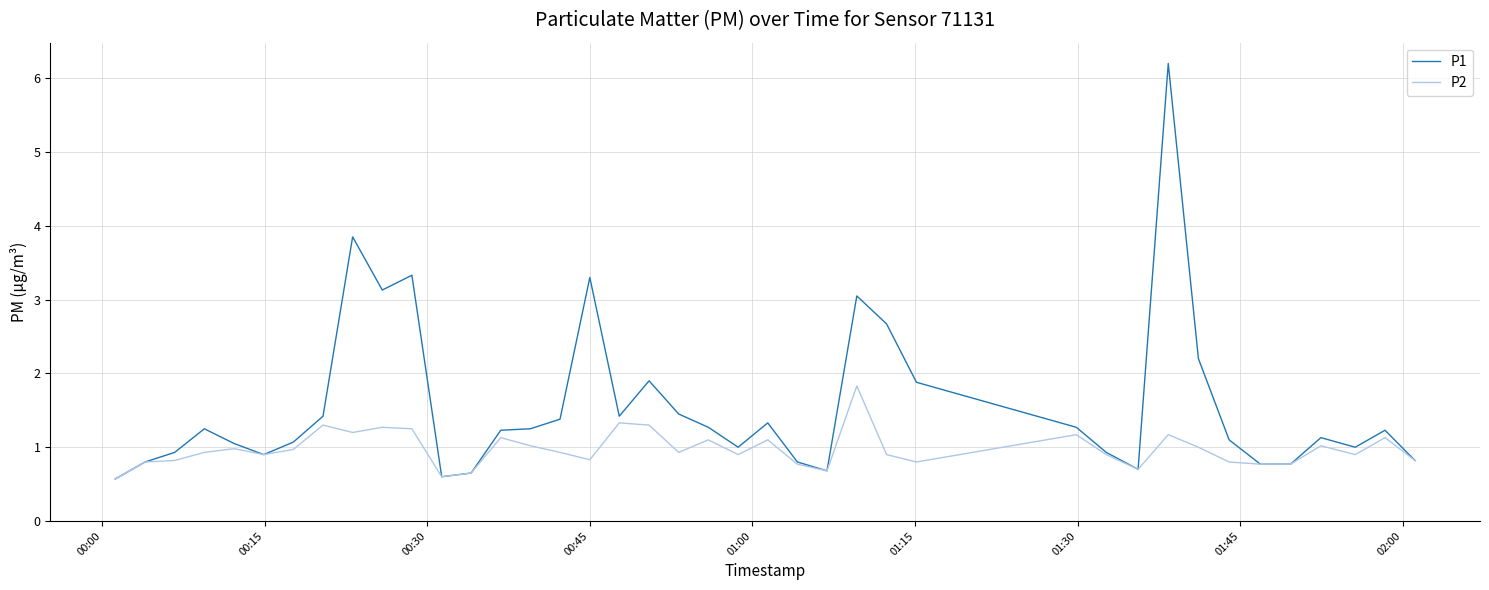

What are all the series names shown in the legend?

P1, P2